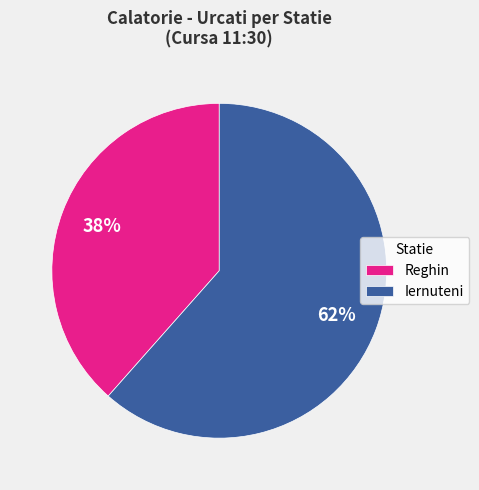

What is the ratio of the value at Reghin to the value at Iernuteni?

0.6